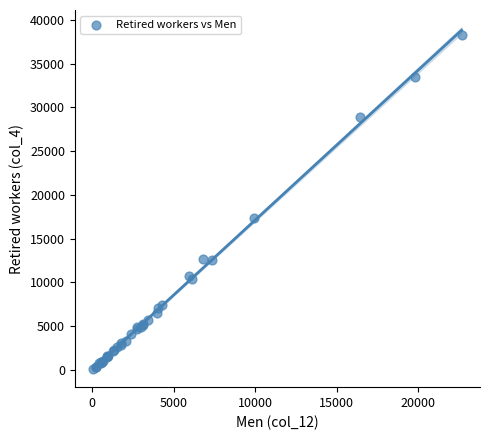

What Y value in the scatter plot is closest to 19187?

17316